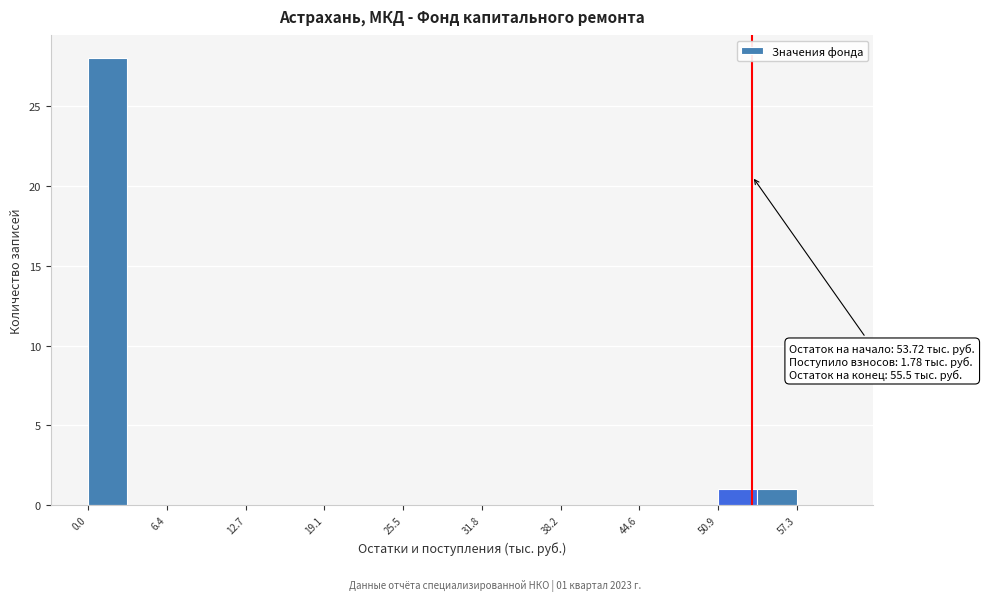

Around what value on the x-axis is the tallest bar? Give the approximate position of its centre, as read against the axis.

2